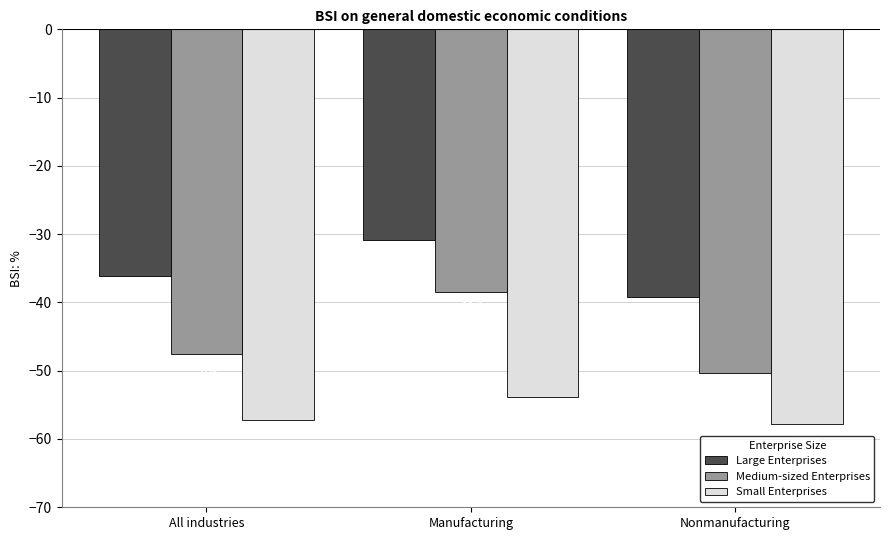

The Large Enterprises series shows -47.1 at All industries. True or false?

False